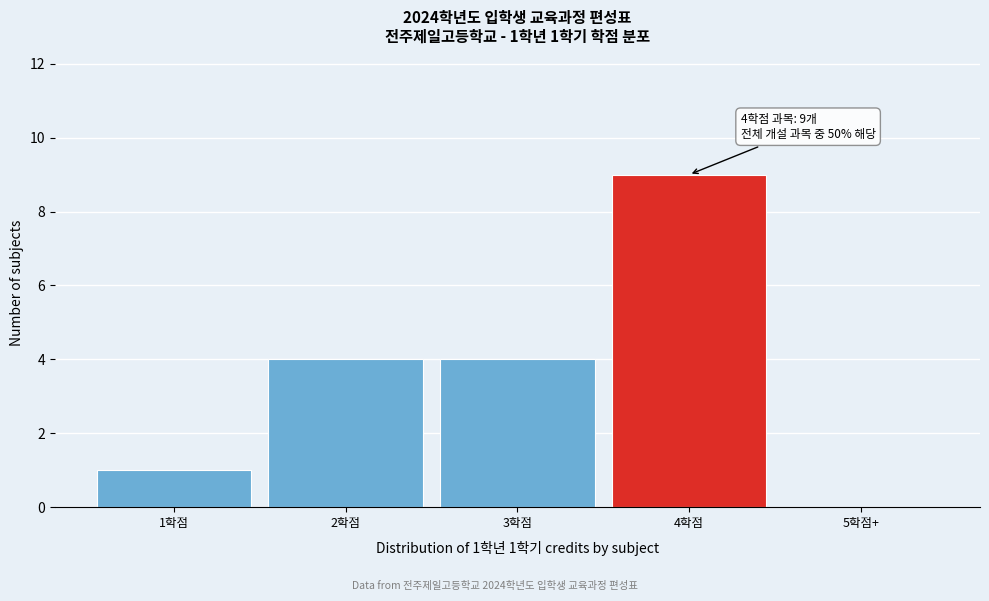

Reading left to right, extract all data points from this chart.

1학점=1	2학점=4	3학점=4	4학점=9	5학점+=0